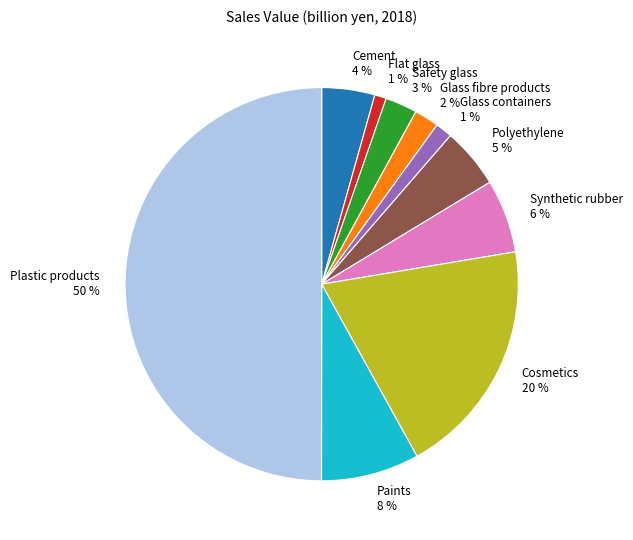

Count the number of slices in the pie.

10